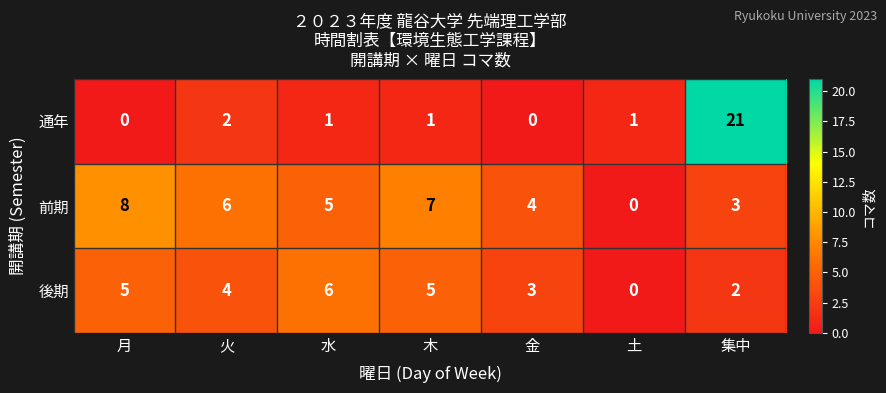

How many series are shown in this chart?

3